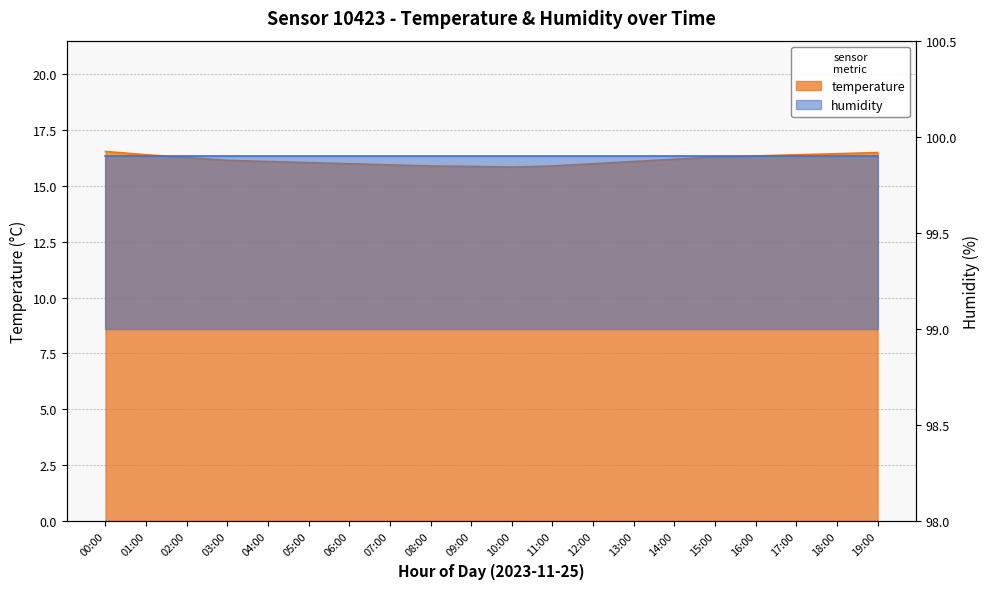

What is the change in value from 10:00 to 19:00?

+0.7